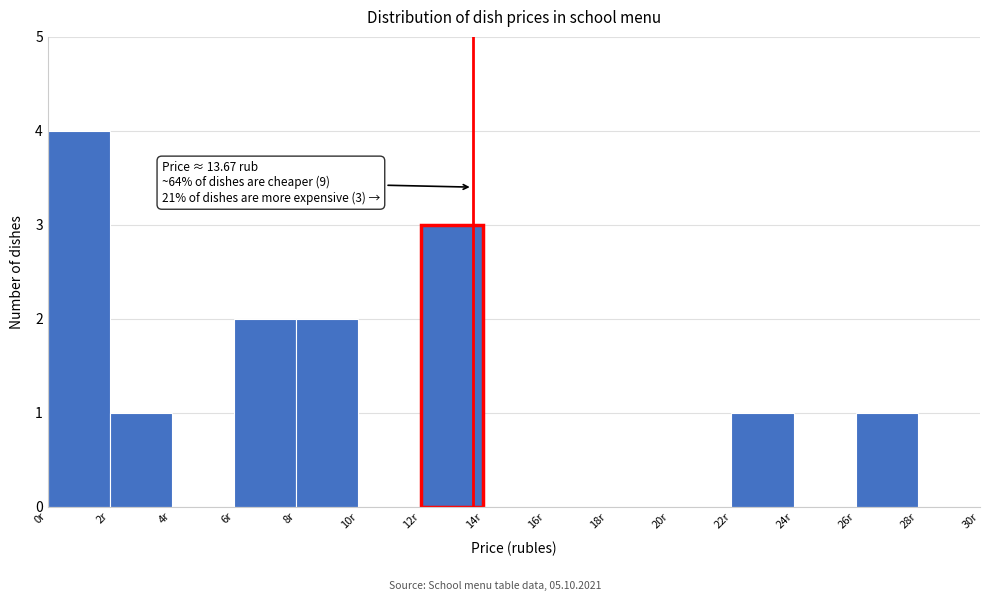

Which range on the x-axis has the tallest bar?

0 to 2